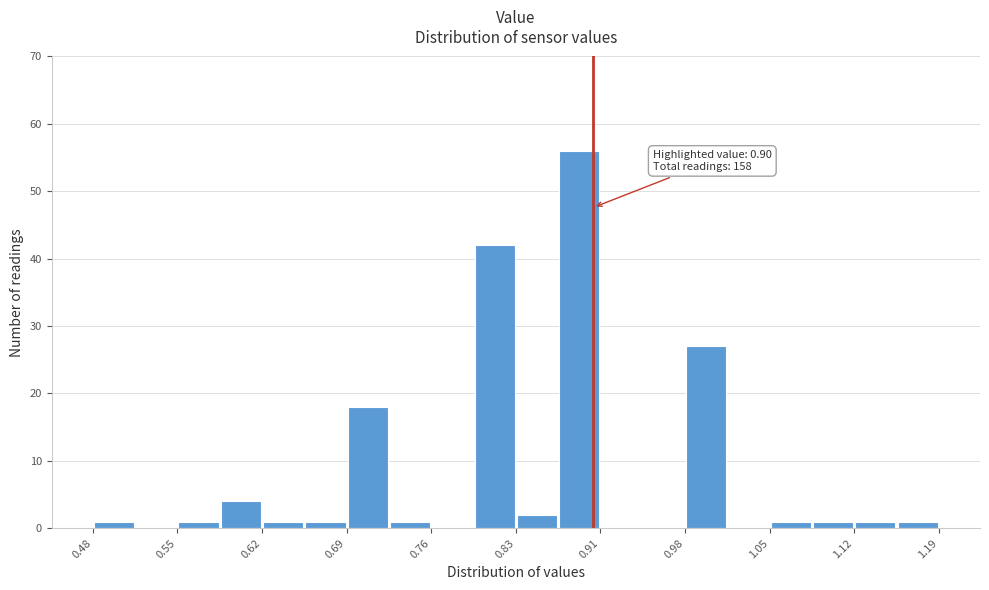

Read against the x-axis, roughly where is the centre of the tallest bar?

0.89